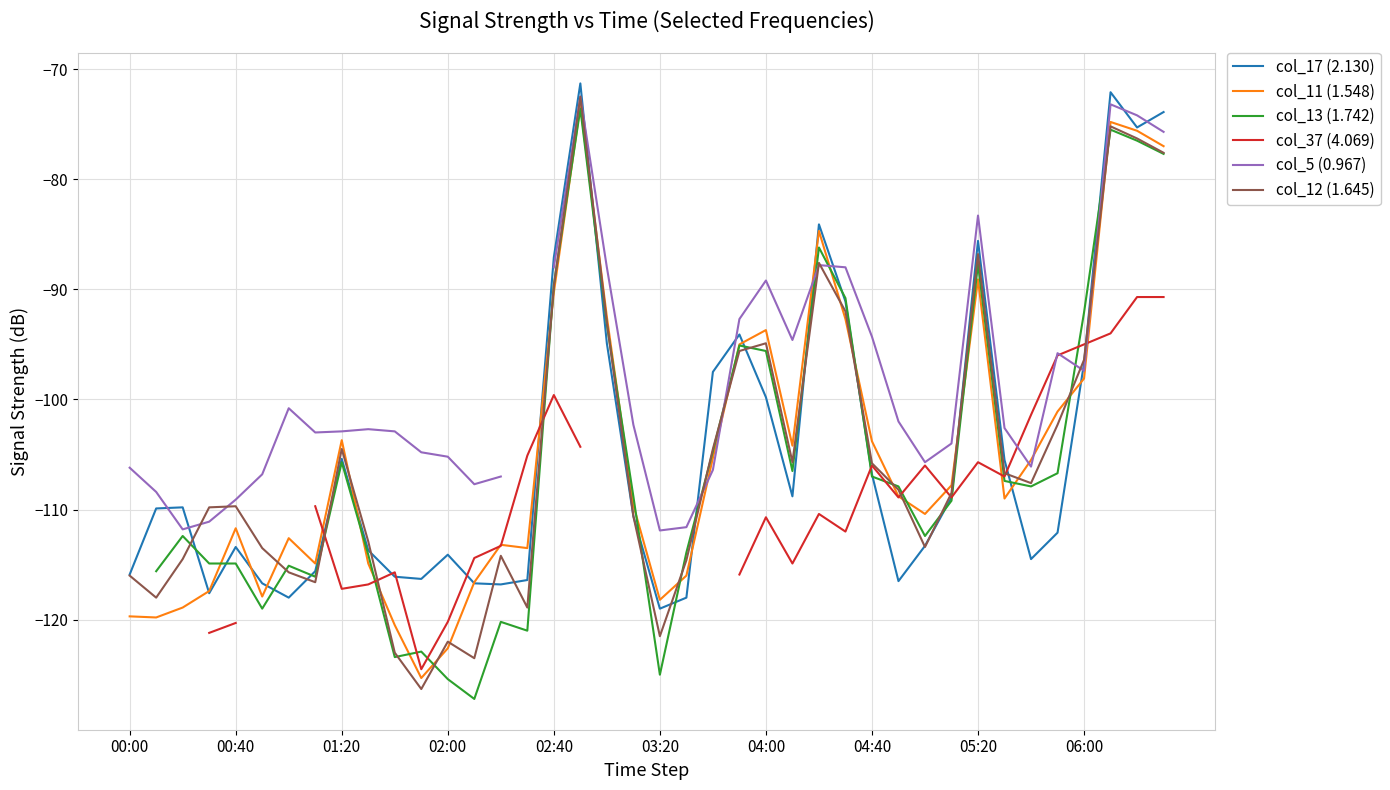

The value of col_12 (1.645) at 10 is -123.0. True or false?

True